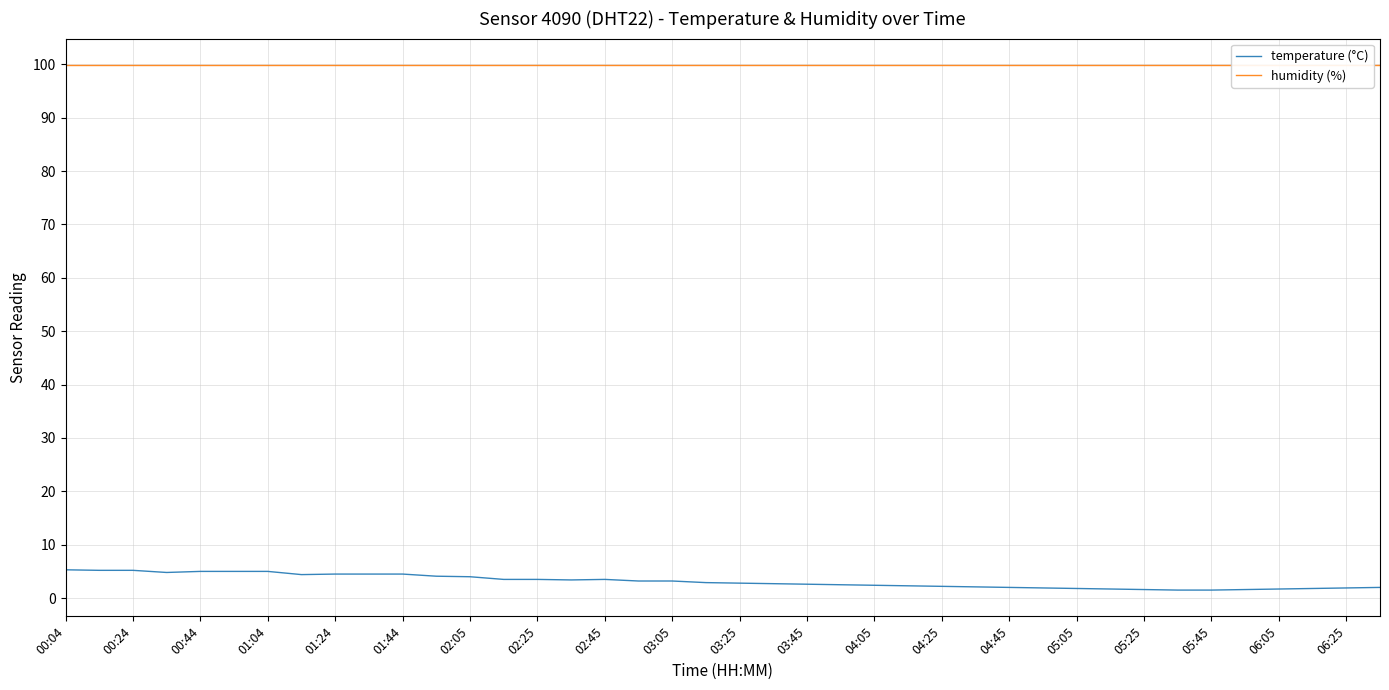

Which series has the largest total across all categories?

humidity (%)